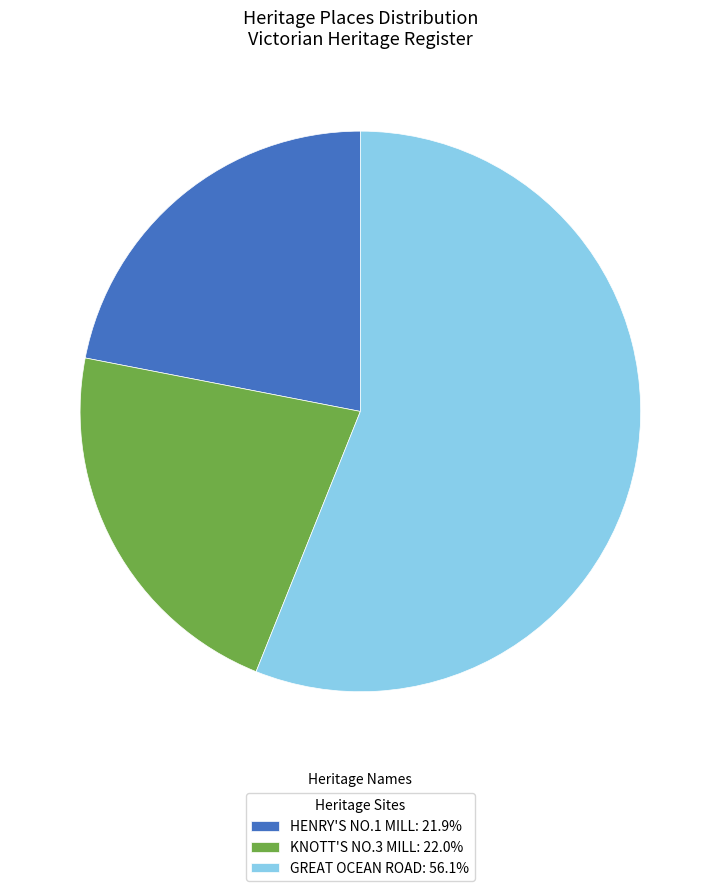

What is the ratio of the value at HENRY'S NO.1 MILL: 21.9% to the value at GREAT OCEAN ROAD: 56.1%?

0.4